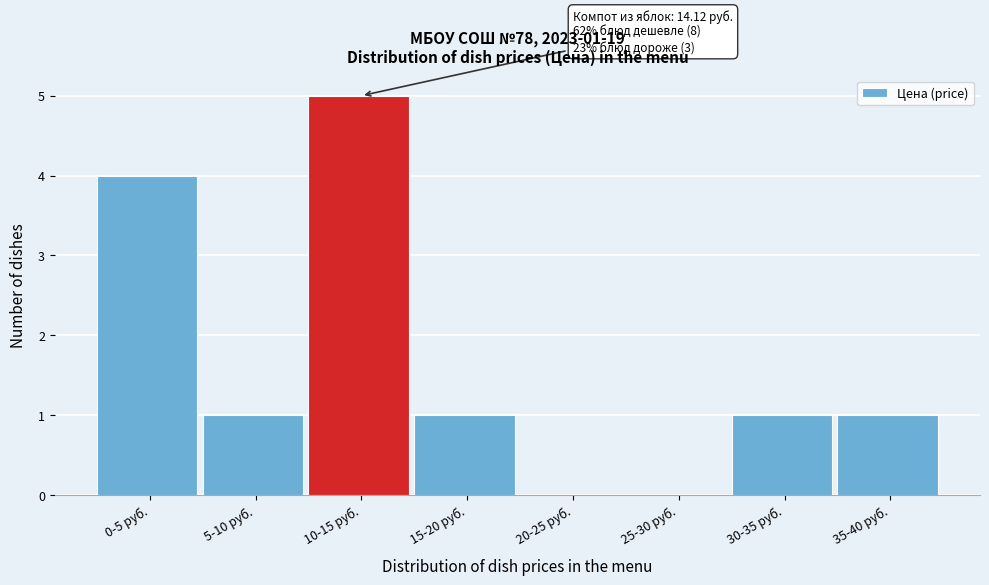

Reading left to right, what are all the values shown in this chart?

0-5 руб.=4	5-10 руб.=1	10-15 руб.=5	15-20 руб.=1	20-25 руб.=0	25-30 руб.=0	30-35 руб.=1	35-40 руб.=1